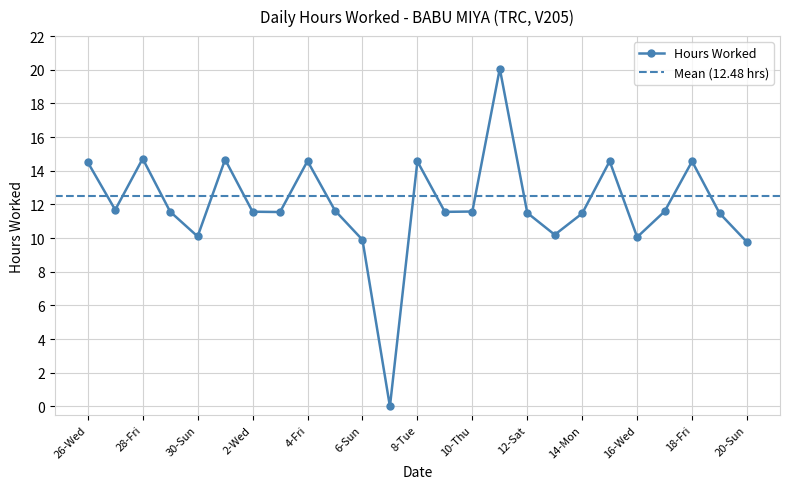

What is the sum of all values?

299.4